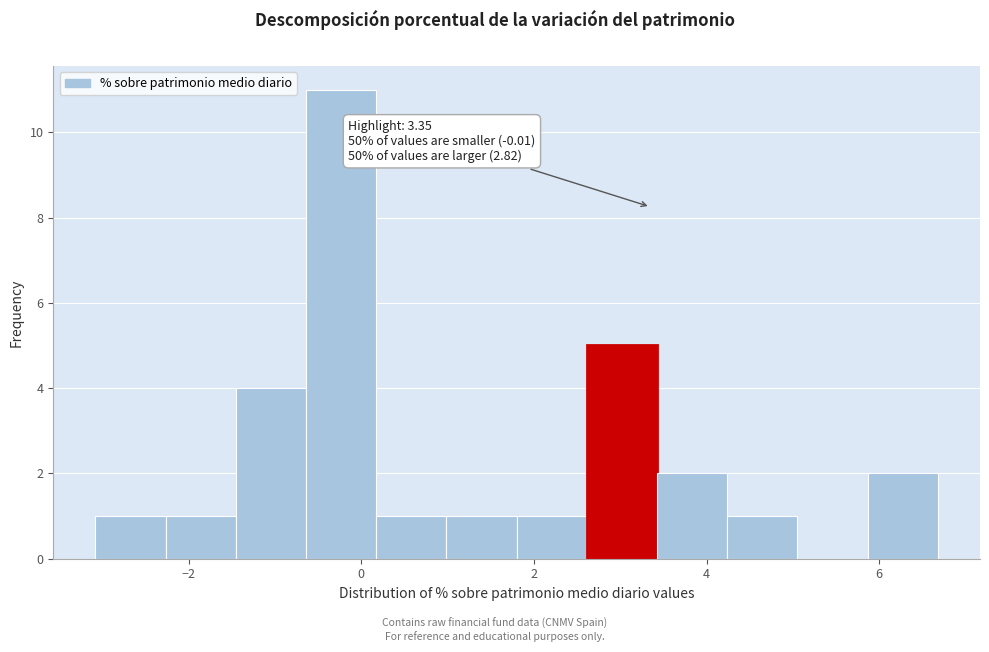

Over which range of the x-axis is the bar tallest?

-0.6 to 0.2